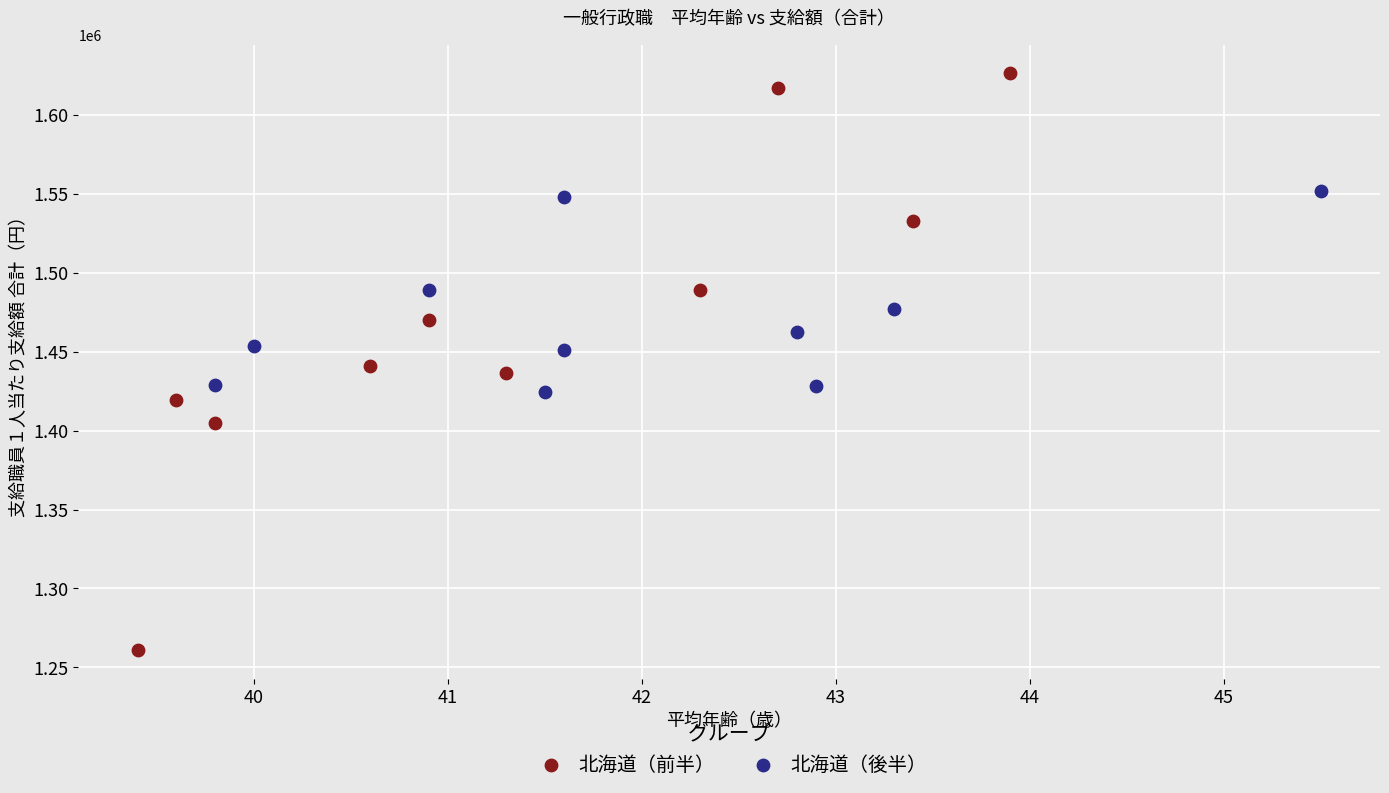

Which series has the largest Y range (max minus min)?

北海道（前半）